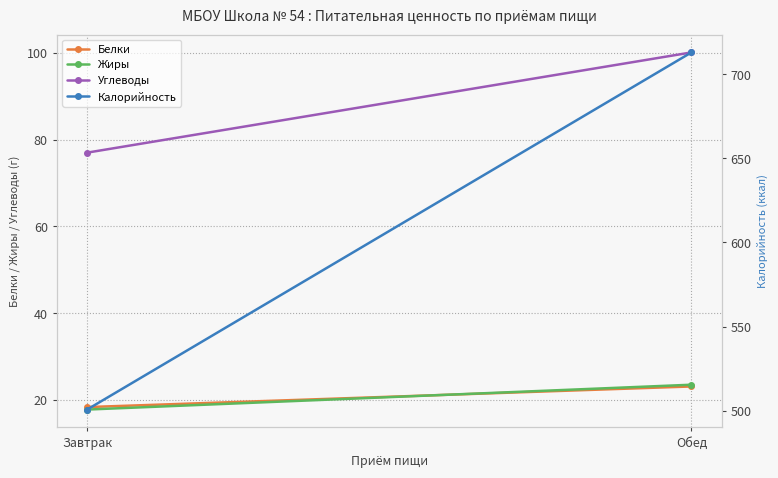

What is the sum of the Белки values at Завтрак and Обед?

41.5